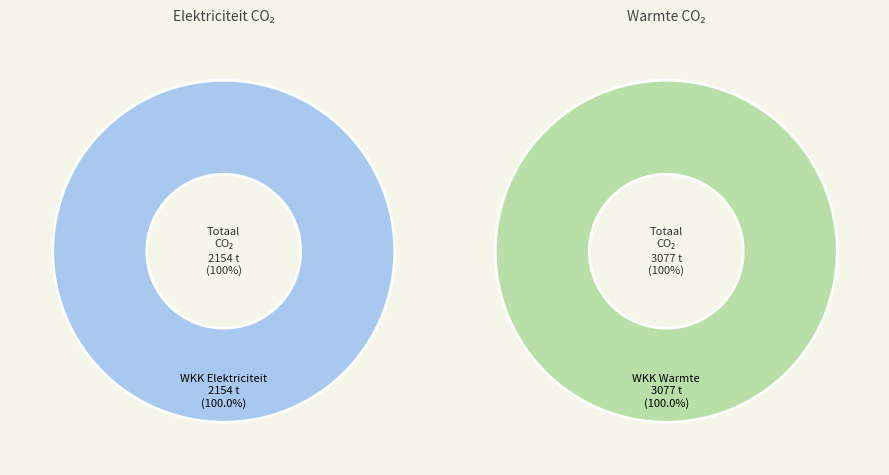

Count the number of slices in the pie.

2